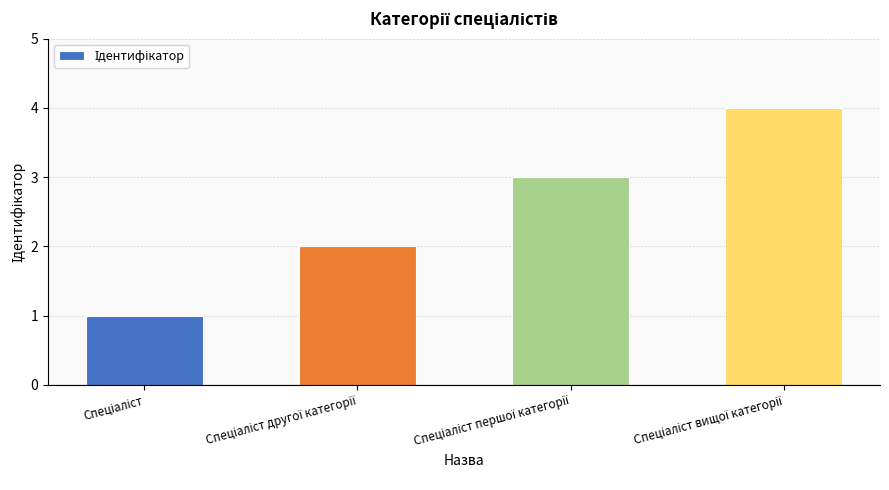

What is the maximum value shown in the chart?

4